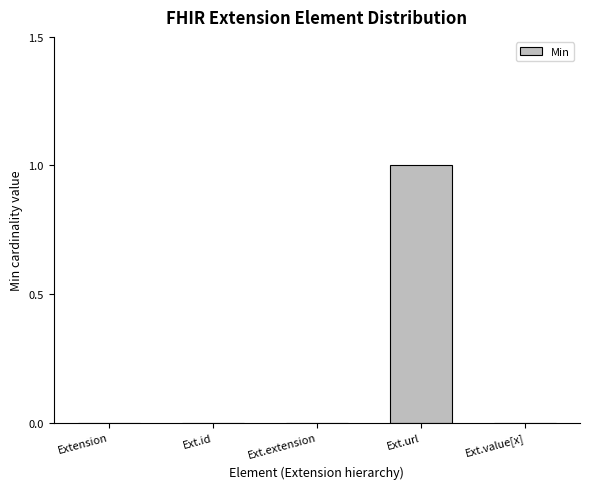

Is it true that the value at Ext.value[x] is 0?

True